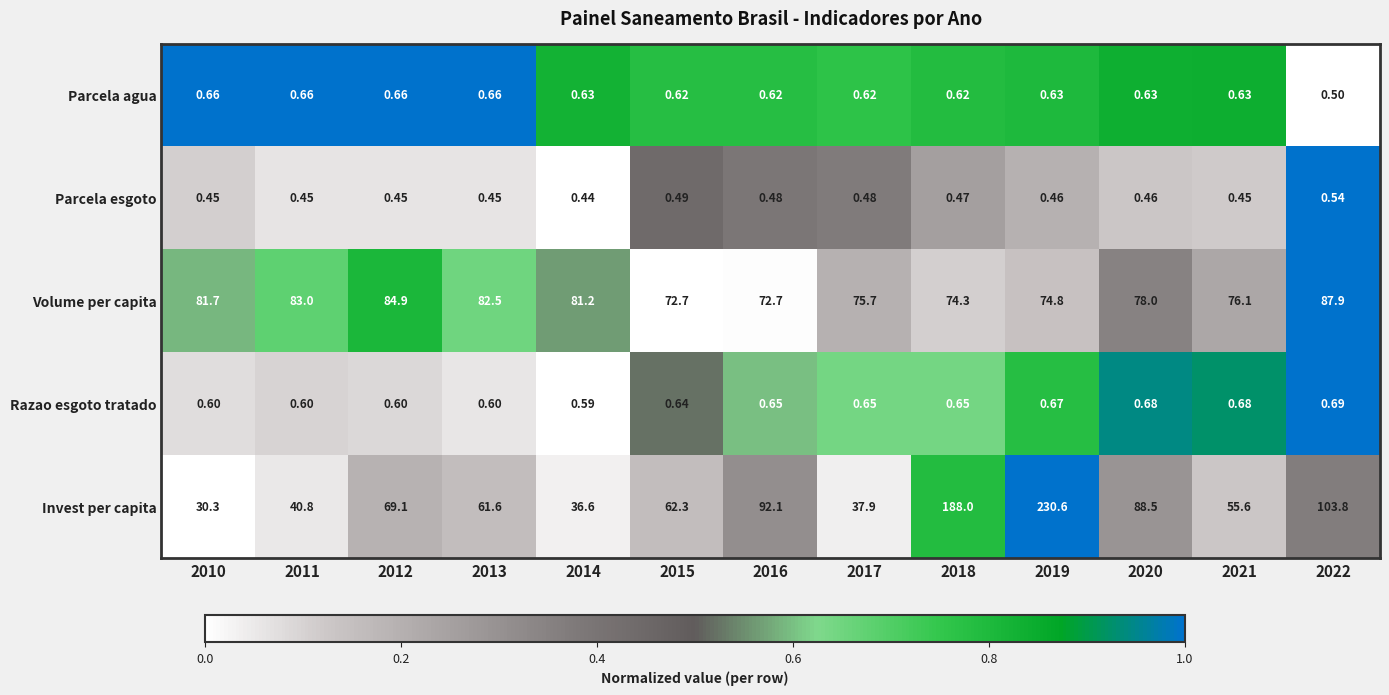

Which series has the largest total across all categories?

Invest per capita